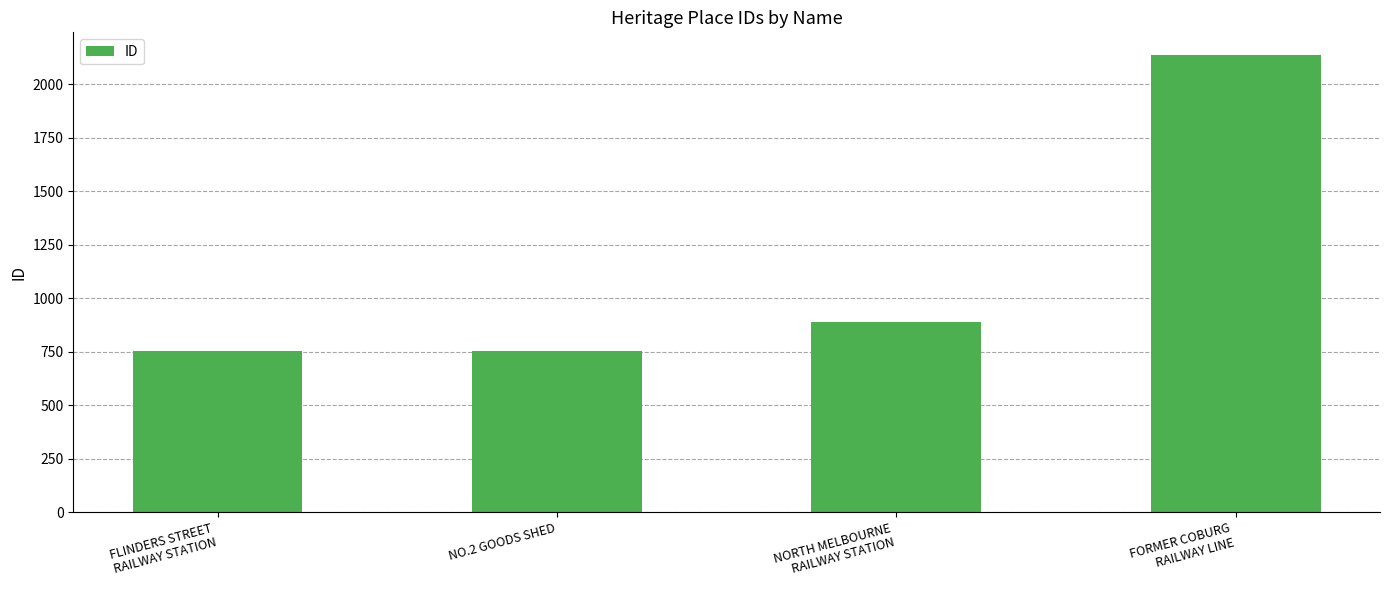

Are the bars grouped side by side (vs. stacked)?

No